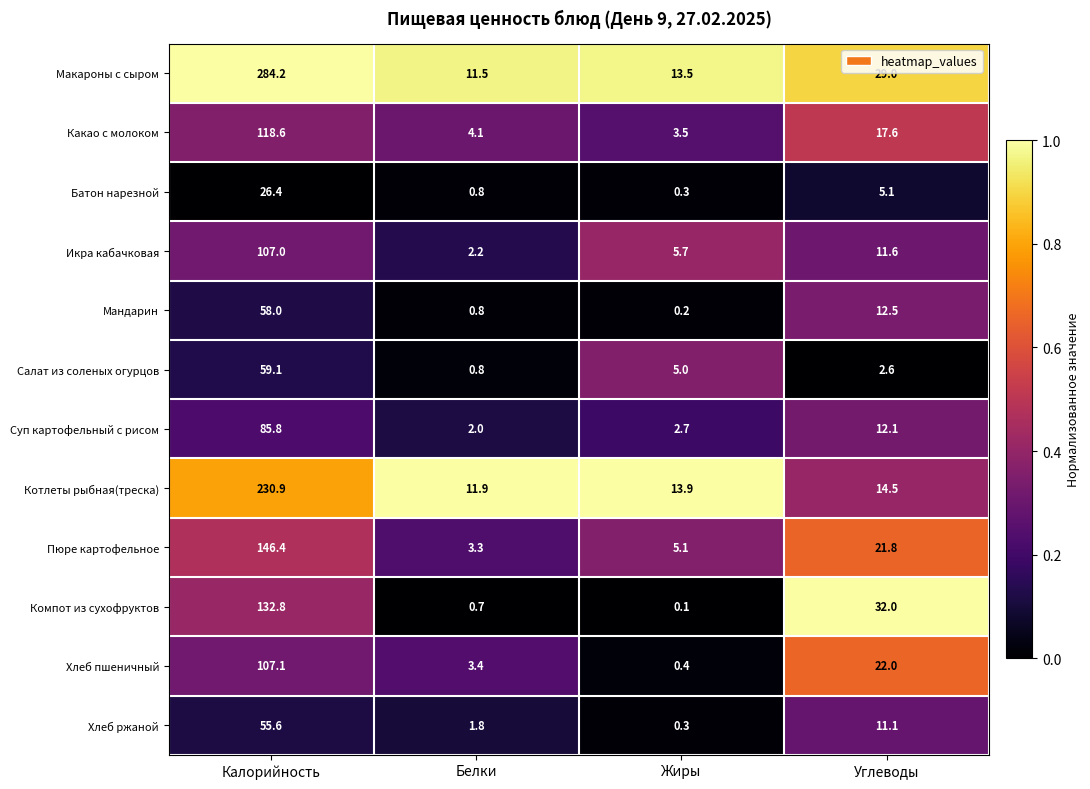

List the series in order of their peak value, lowest first.

Батон нарезной, Хлеб ржаной, Мандарин, Салат из соленых огурцов, Суп картофельный с рисом, Икра кабачковая, Хлеб пшеничный, Какао с молоком, Компот из сухофруктов, Пюре картофельное, Котлеты рыбная(треска), Макароны с сыром